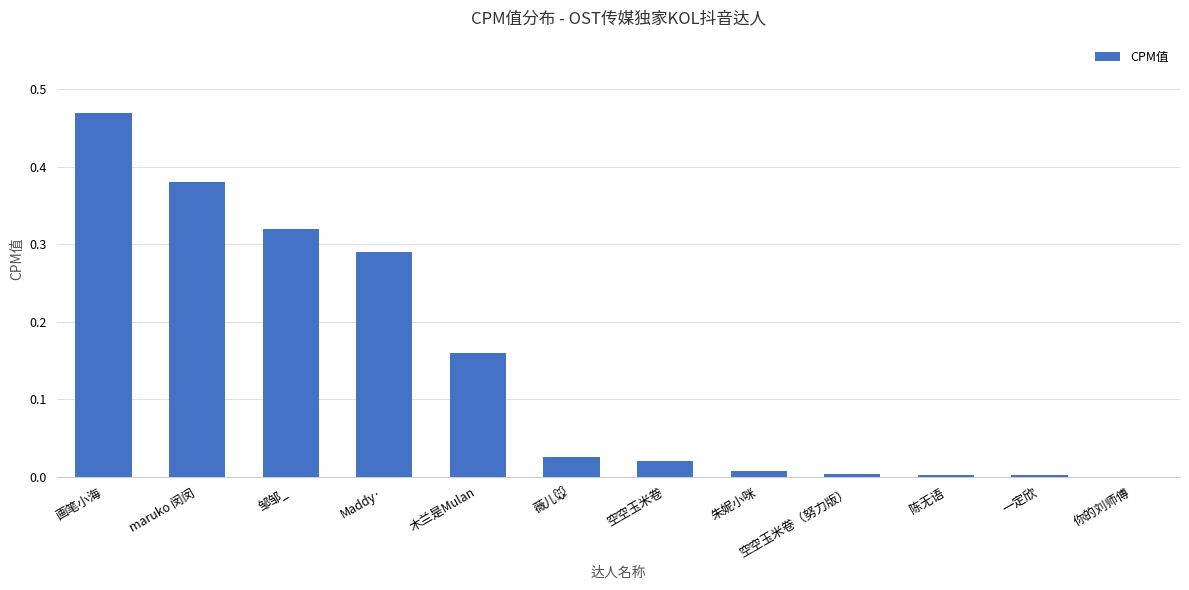

Which label corresponds to the largest value in the chart?

画笔小海